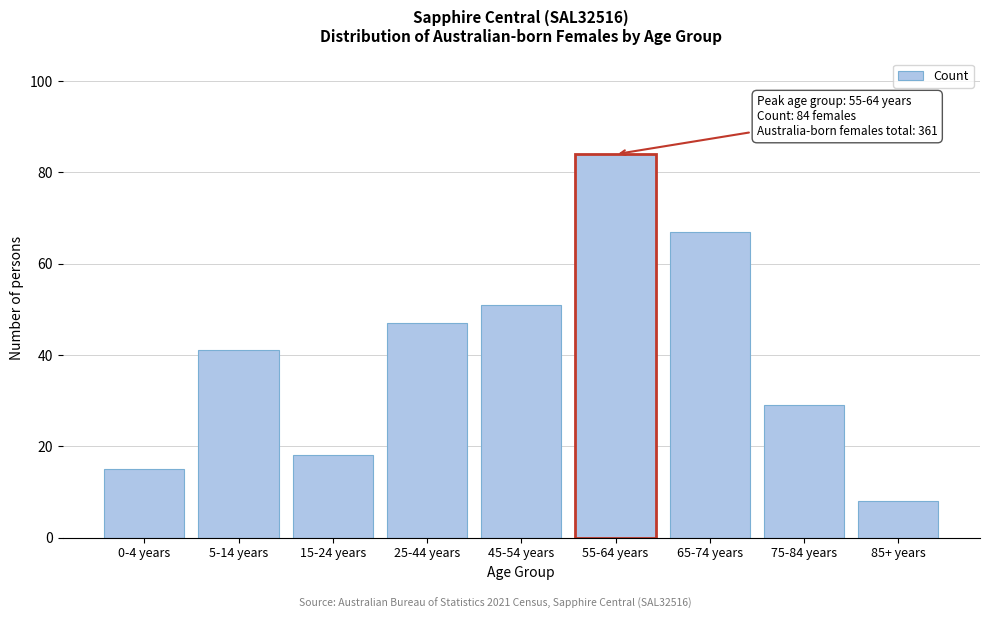

Reading left to right, list all the values displayed in this chart.

15	41	18	47	51	84	67	29	8